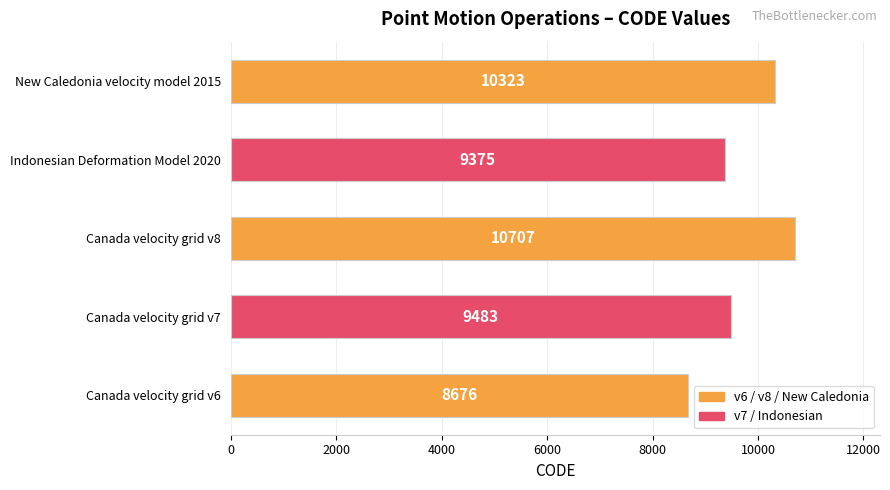

Is it true that the value at Indonesian Deformation Model 2020 is 9375?

True